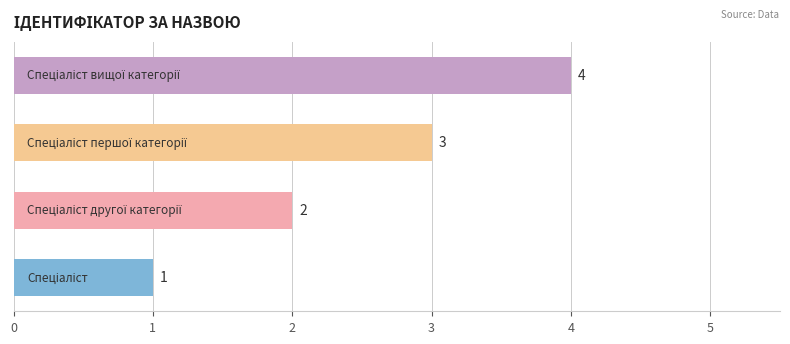

How many values are below 3?

2